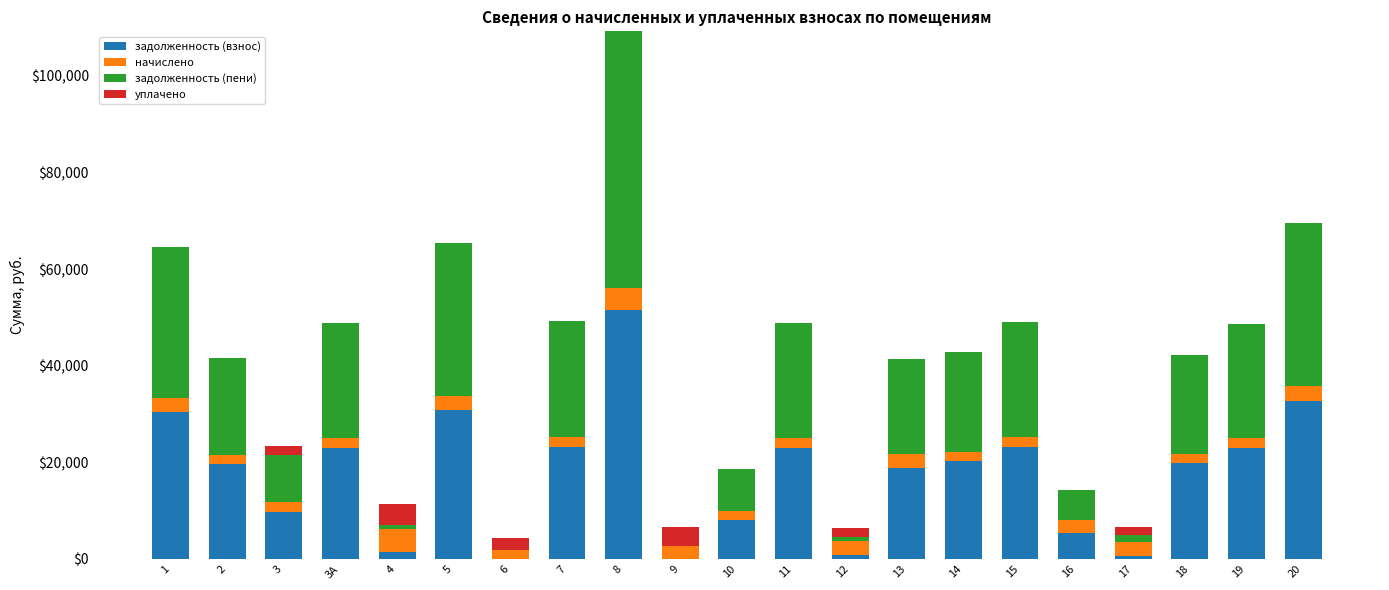

The задолженность (взнос) series shows 904.0 at 12. True or false?

True